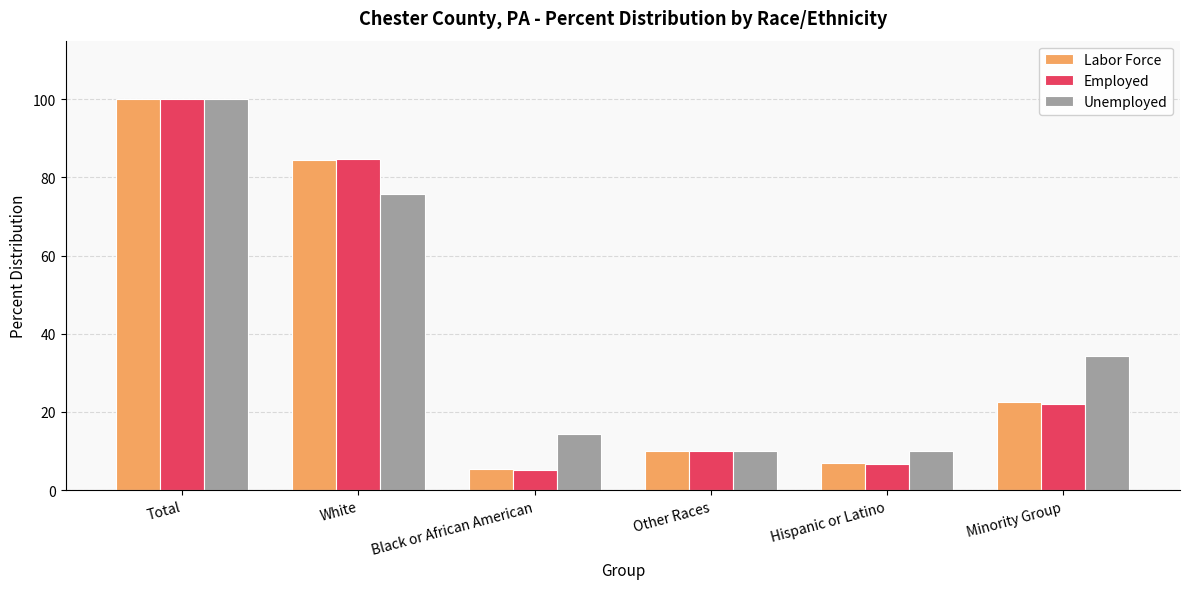

Which series has the largest total across all categories?

Unemployed